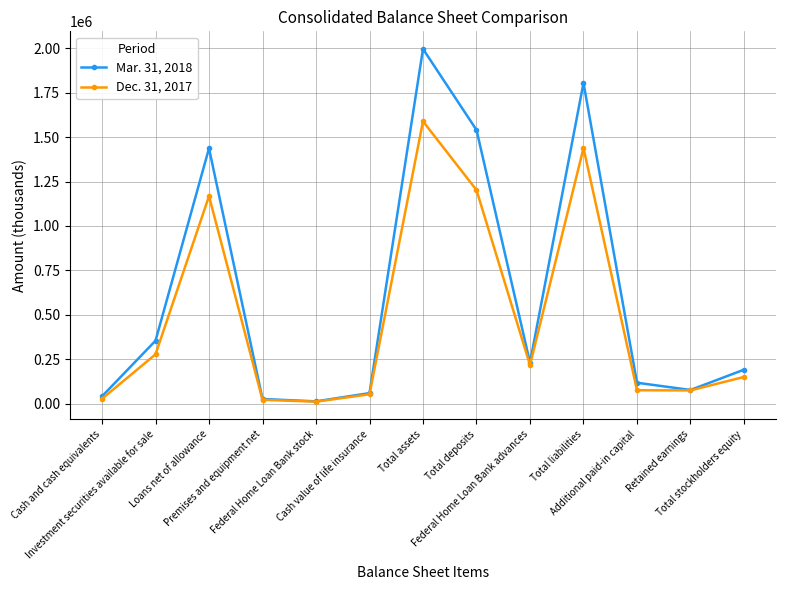

What is the difference between the second highest and second lowest values in the Dec. 31, 2017 series?

1417111